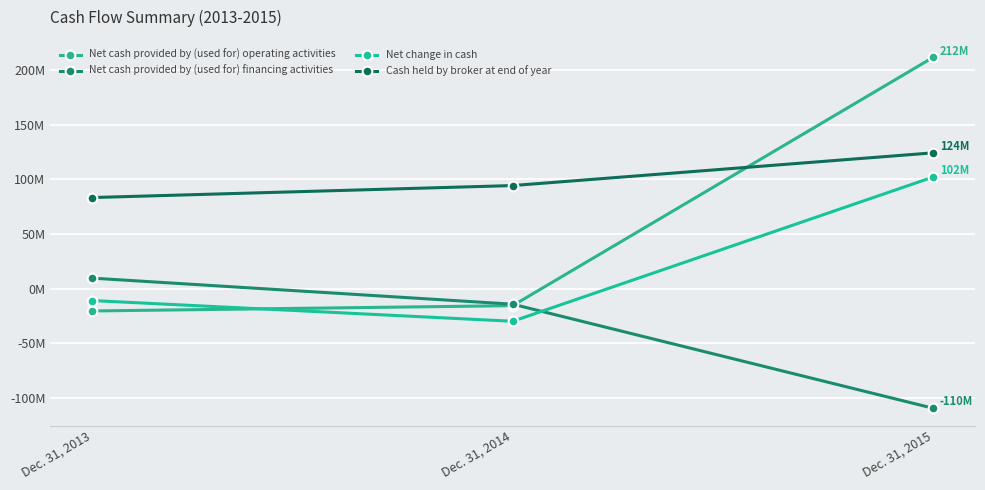

Which series changed the most between Dec. 31, 2013 and Dec. 31, 2015?

Net cash provided by (used for) operating activities